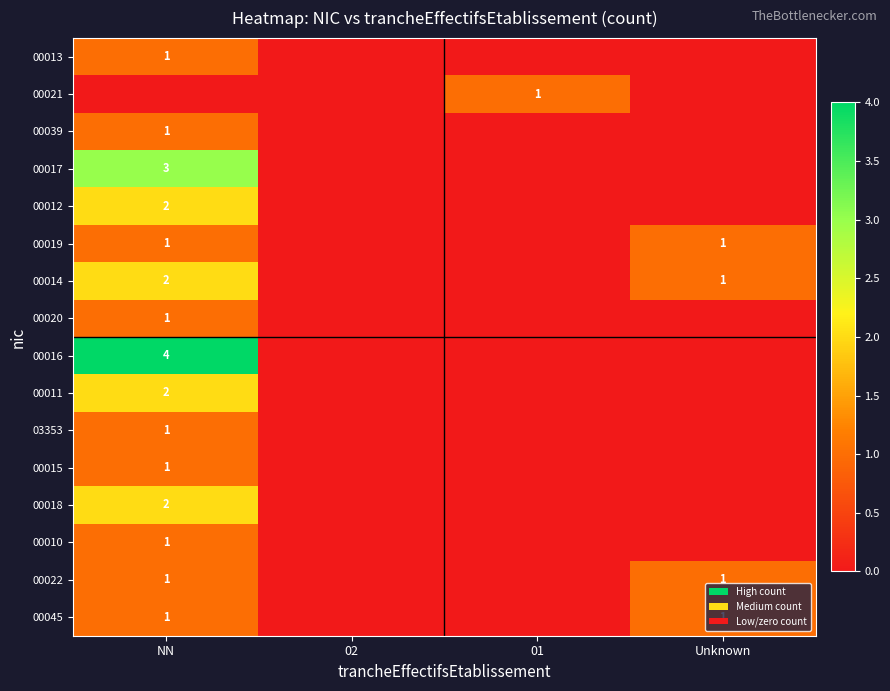

Is it true that 00013 equals 1 at NN?

True